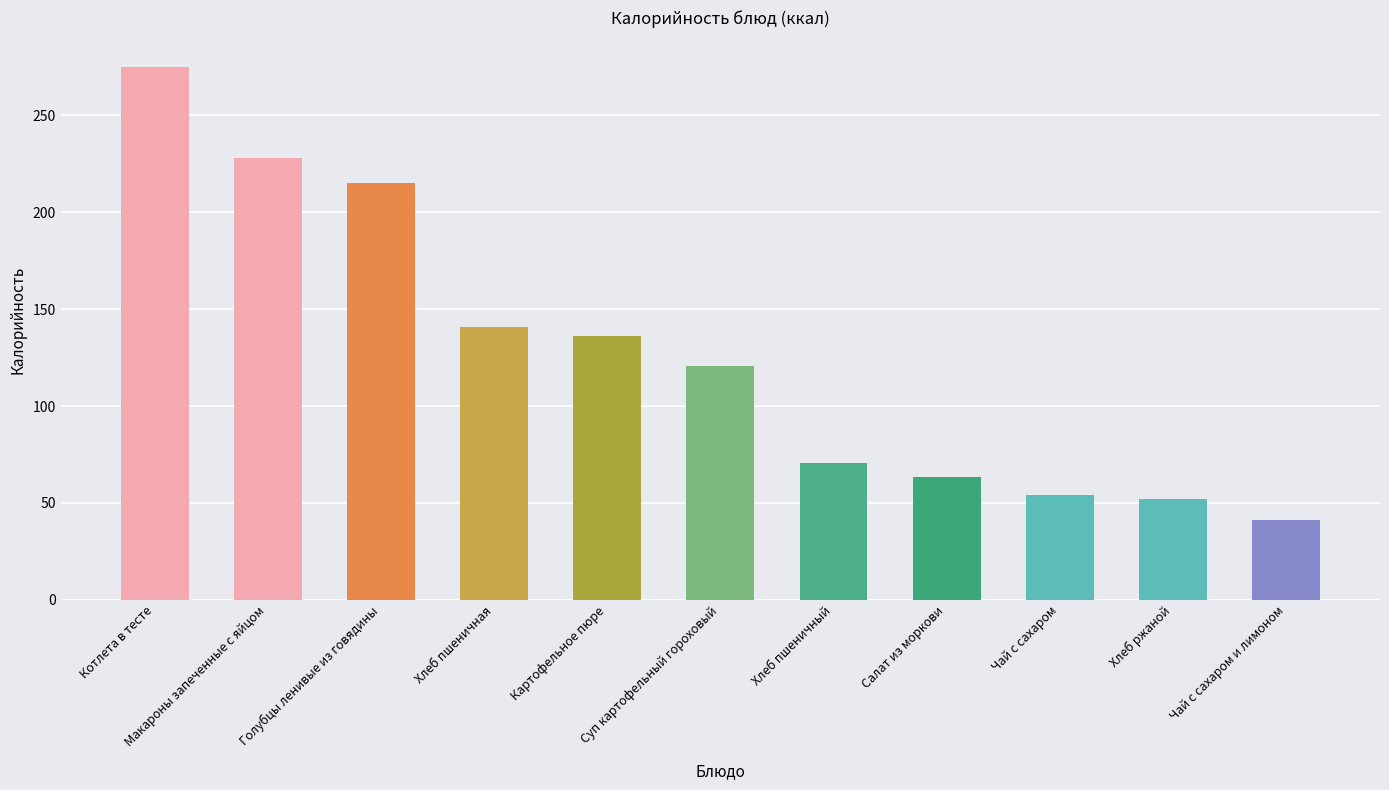

What is the label of the 10th bar from the right?

Макароны запеченные с яйцом